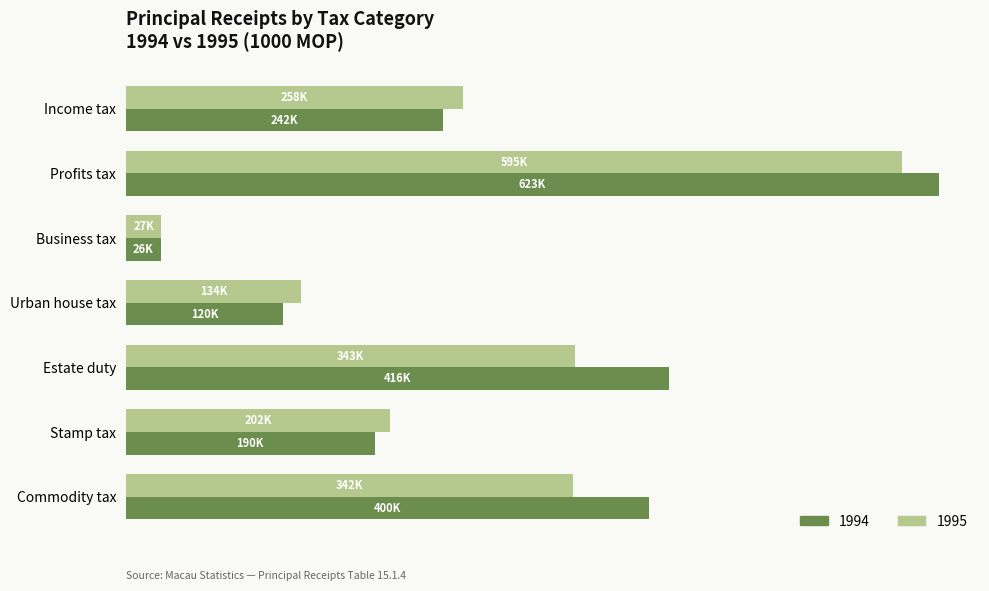

Rank the series by their average value, from lowest to highest.

1995, 1994